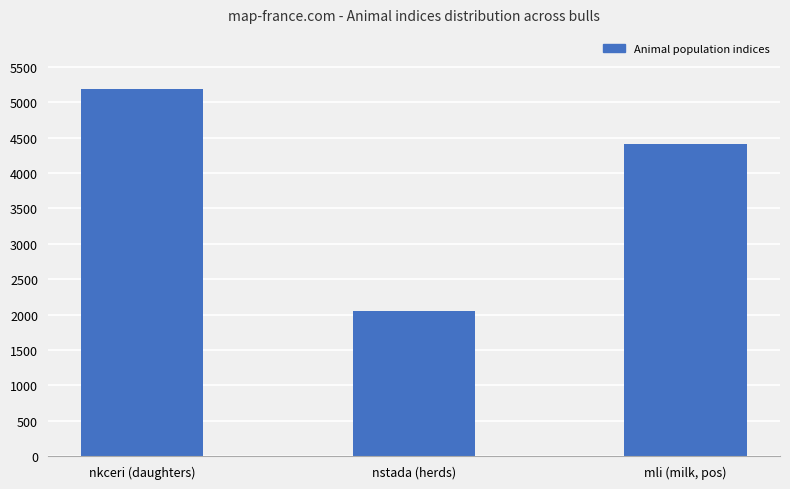

What is the difference between the values at nkceri (daughters) and nstada (herds)?

3134